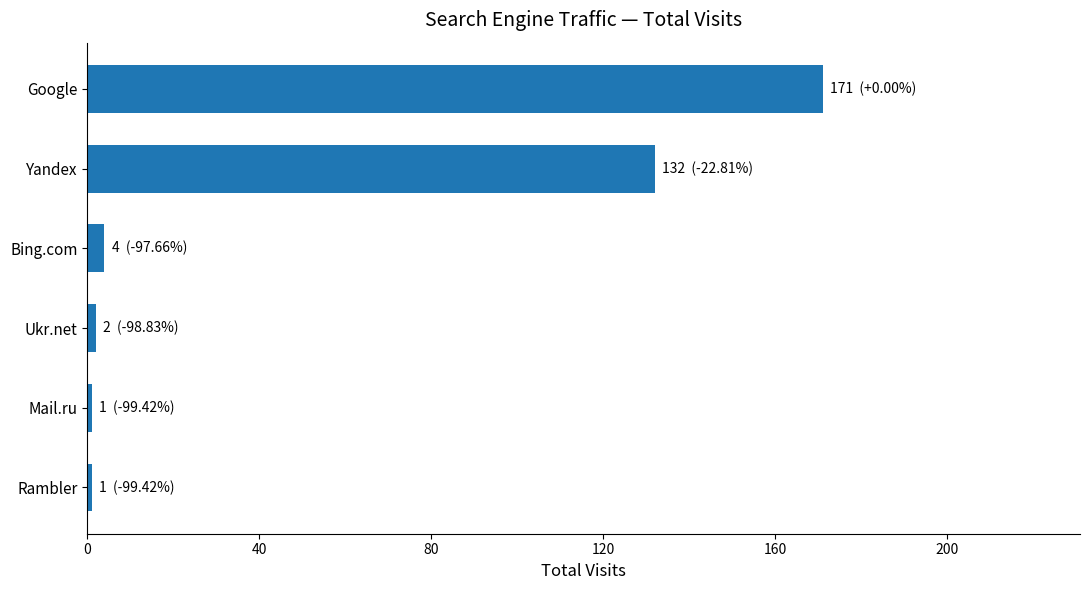

Are the bars horizontal?

Yes